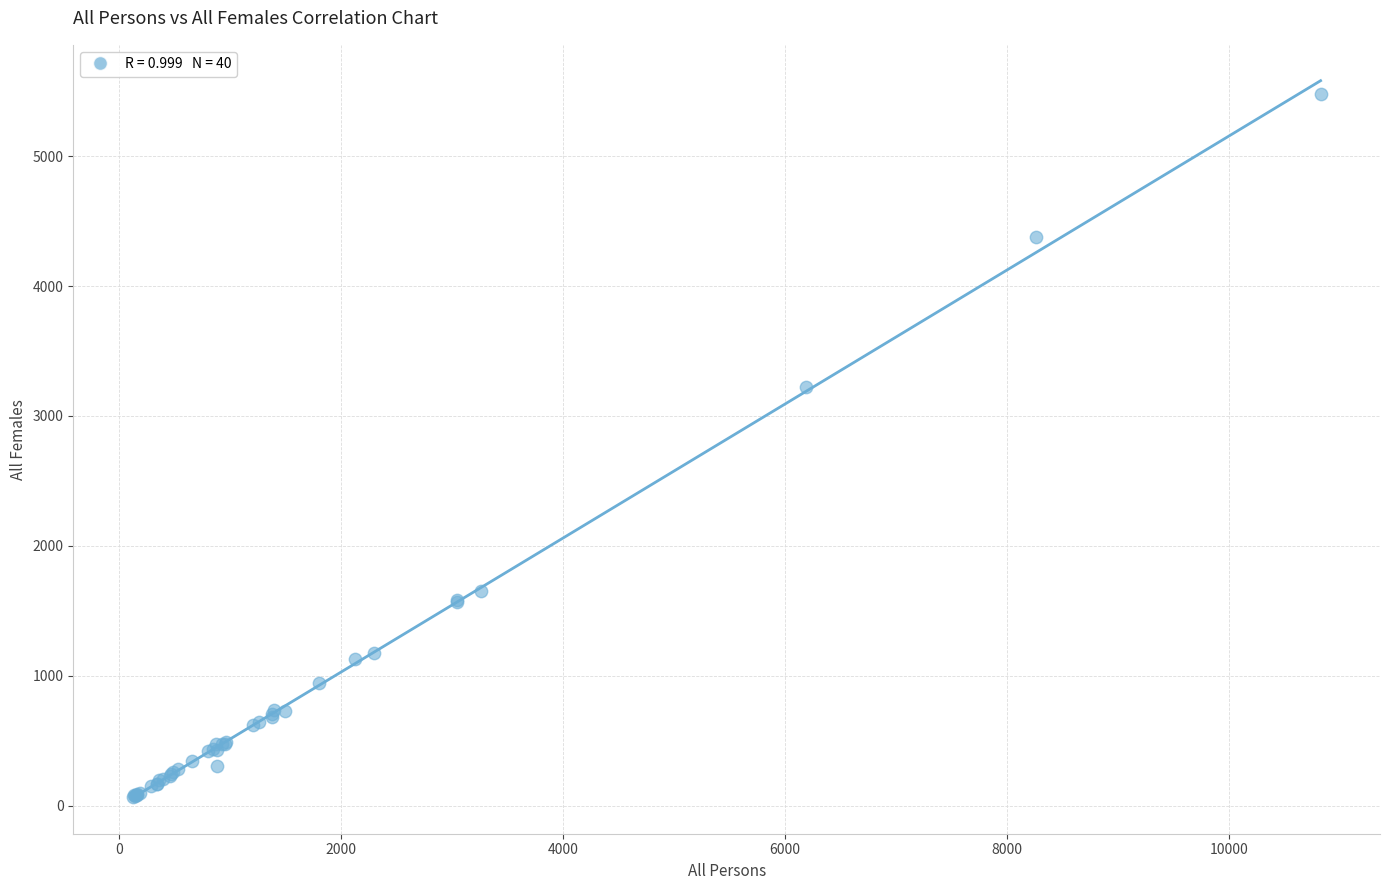

What Y value in the scatter plot is closest to 2773?

3220